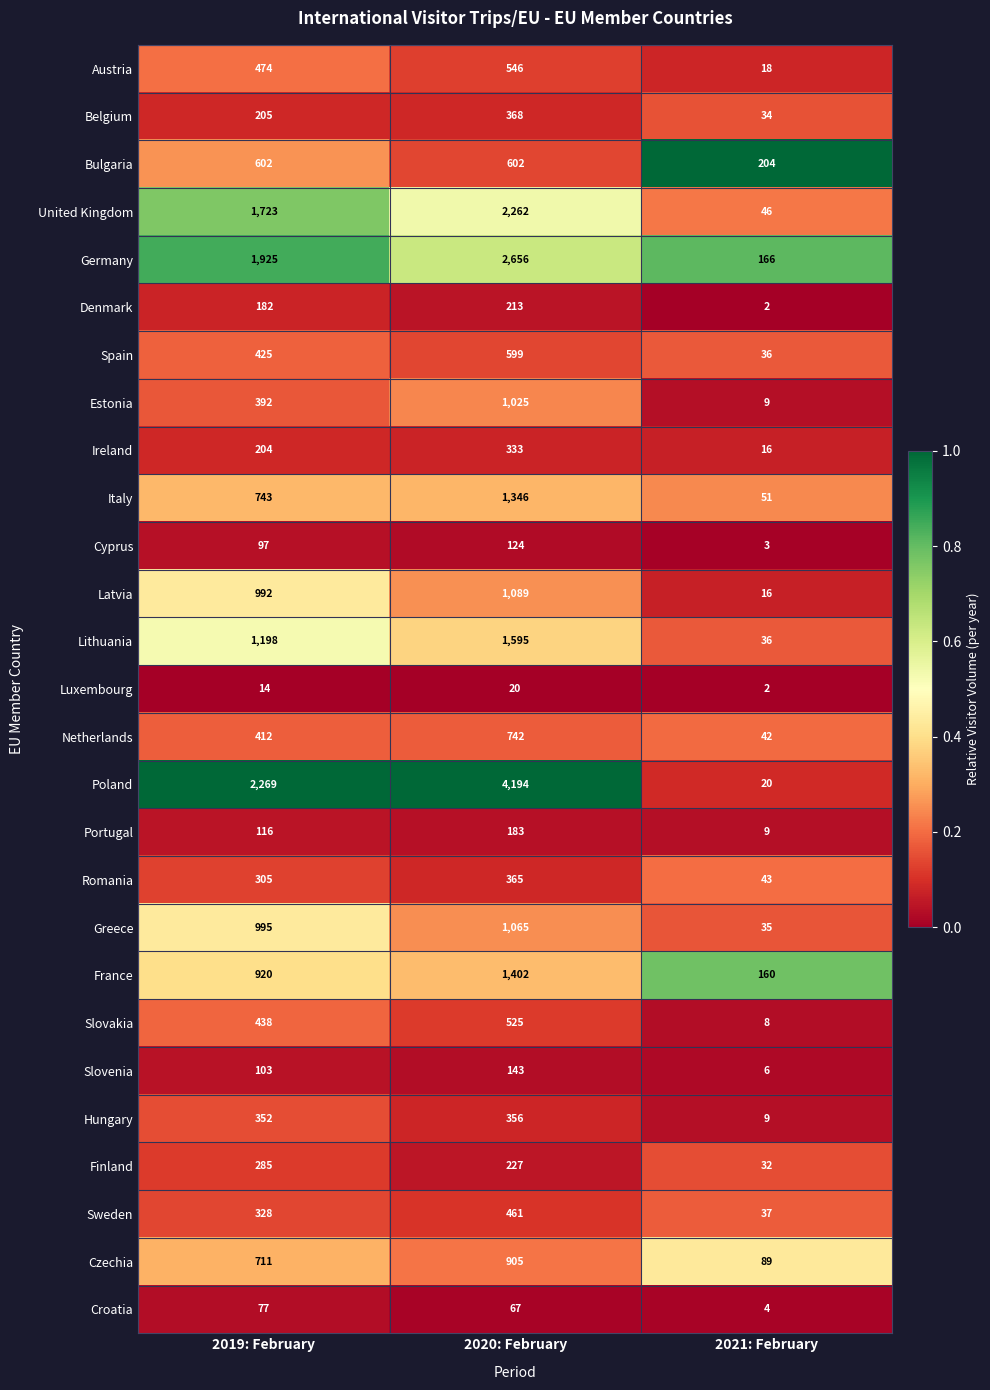

At 2019: February, list the series in order from smallest to largest.

Luxembourg, Croatia, Cyprus, Slovenia, Portugal, Denmark, Ireland, Belgium, Finland, Romania, Sweden, Hungary, Estonia, Netherlands, Spain, Slovakia, Austria, Bulgaria, Czechia, Italy, France, Latvia, Greece, Lithuania, United Kingdom, Germany, Poland